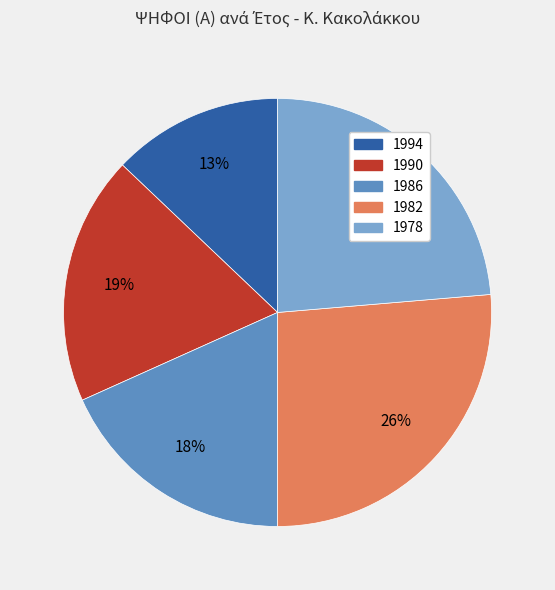

What is the ratio of the value at 1990 to the value at 1982?

0.7